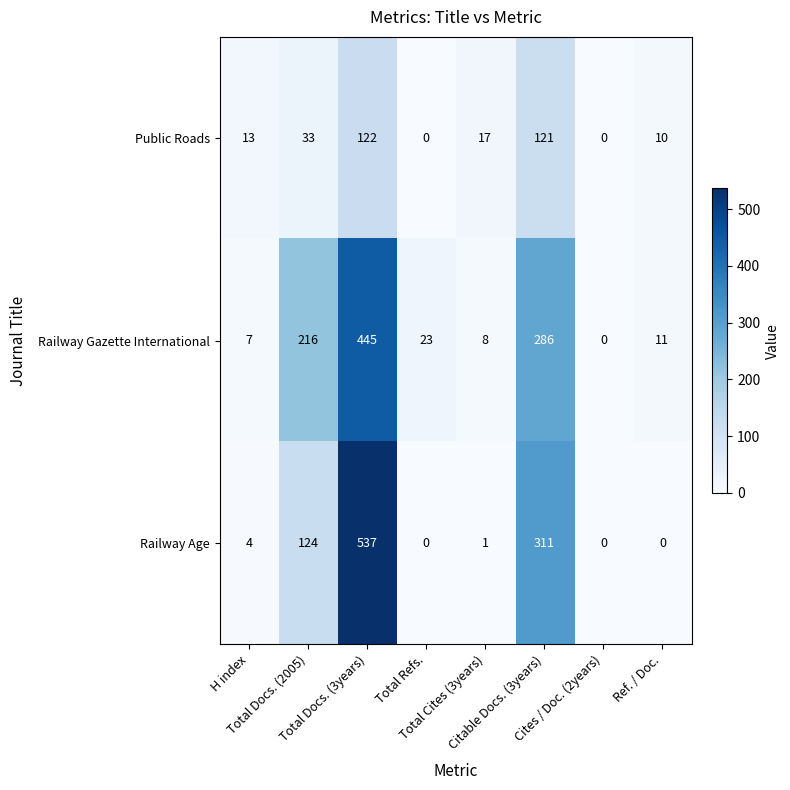

How many data points in Railway Age are less than 4?

4